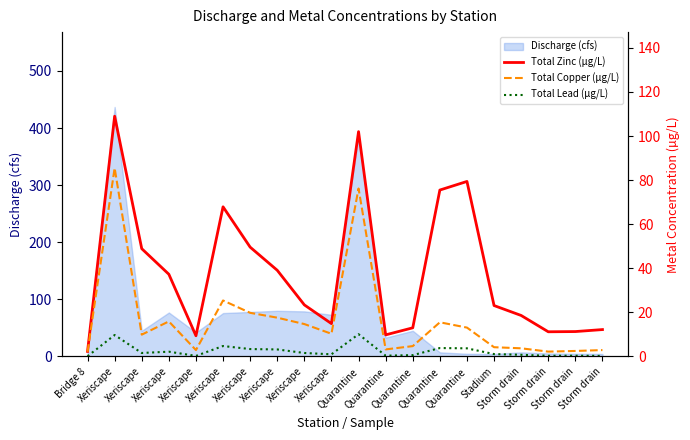

What is the difference between the Total Copper (µg/L) values at Bridge 8 and Xeriscape?

83.4